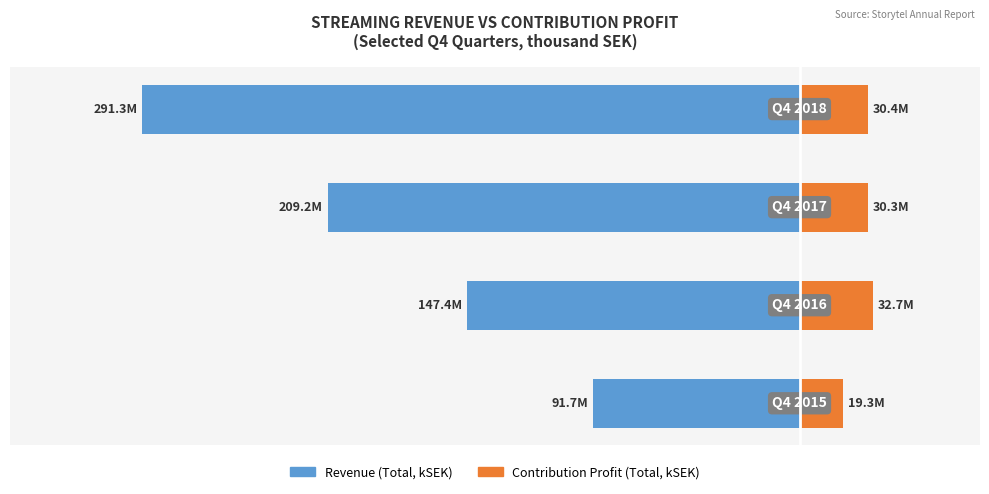

The value of Contribution Profit (Total) at 0 is 13.1. True or false?

False